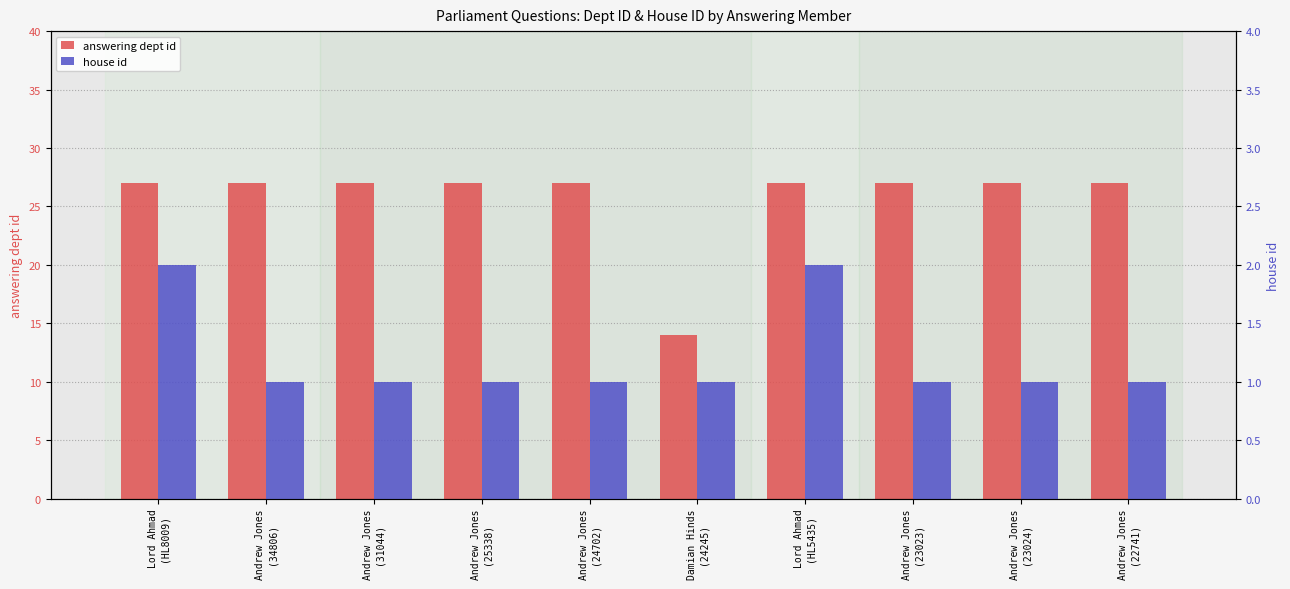

Reading left to right, extract all data points from this chart.

answering dept id: 27	27	27	27	27	14	27	27	27	27
house id: 2	1	1	1	1	1	2	1	1	1